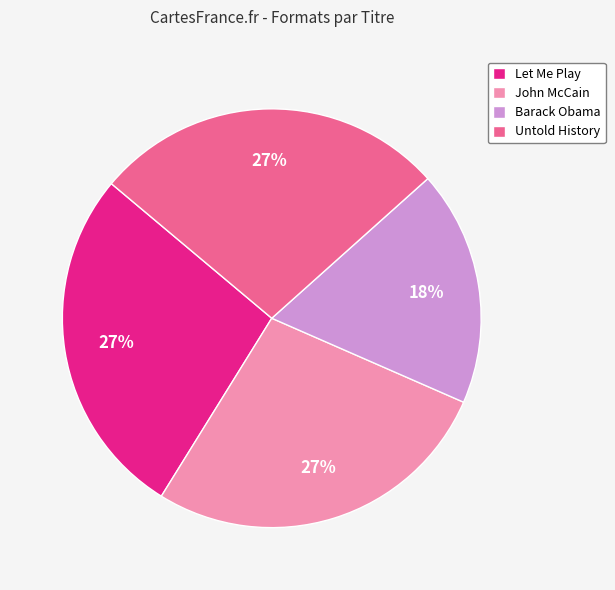

What is the smallest slice in the pie chart?

Barack Obama